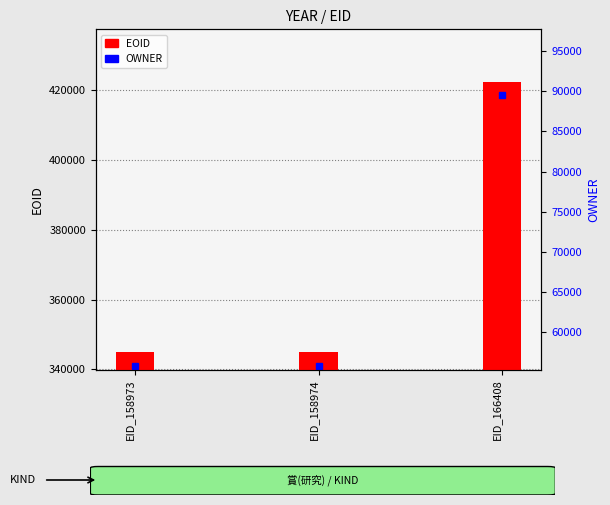

What is the approximate value at EID_158974, to the nearest 10?

344970